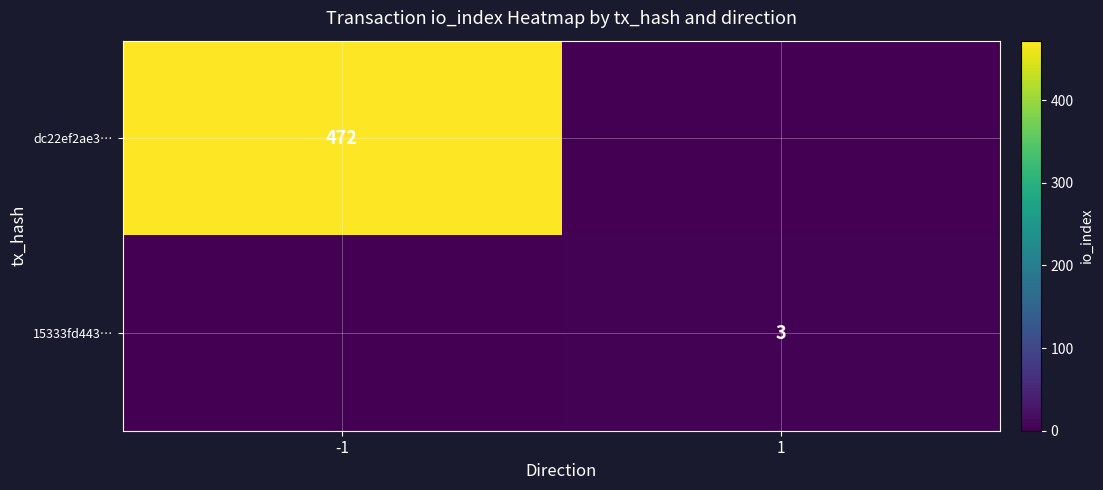

The value of dc22ef2ae3… at -1 is 472. True or false?

True